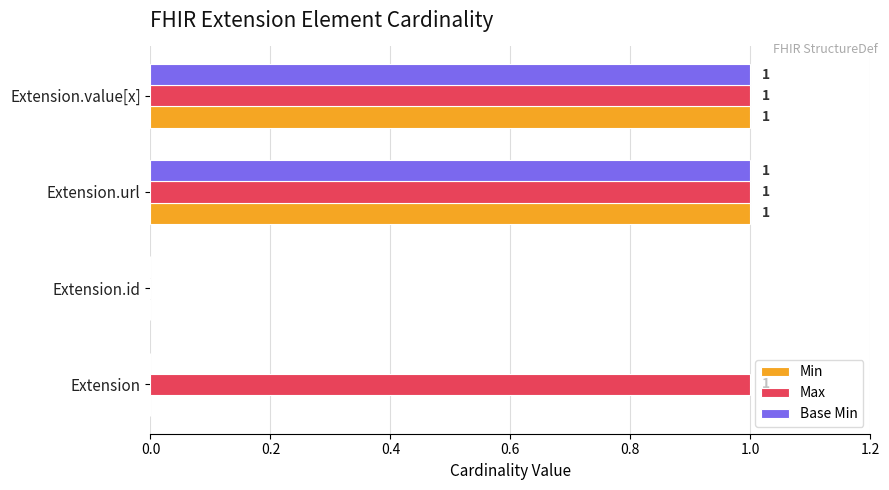

Count the number of data series in this chart.

3